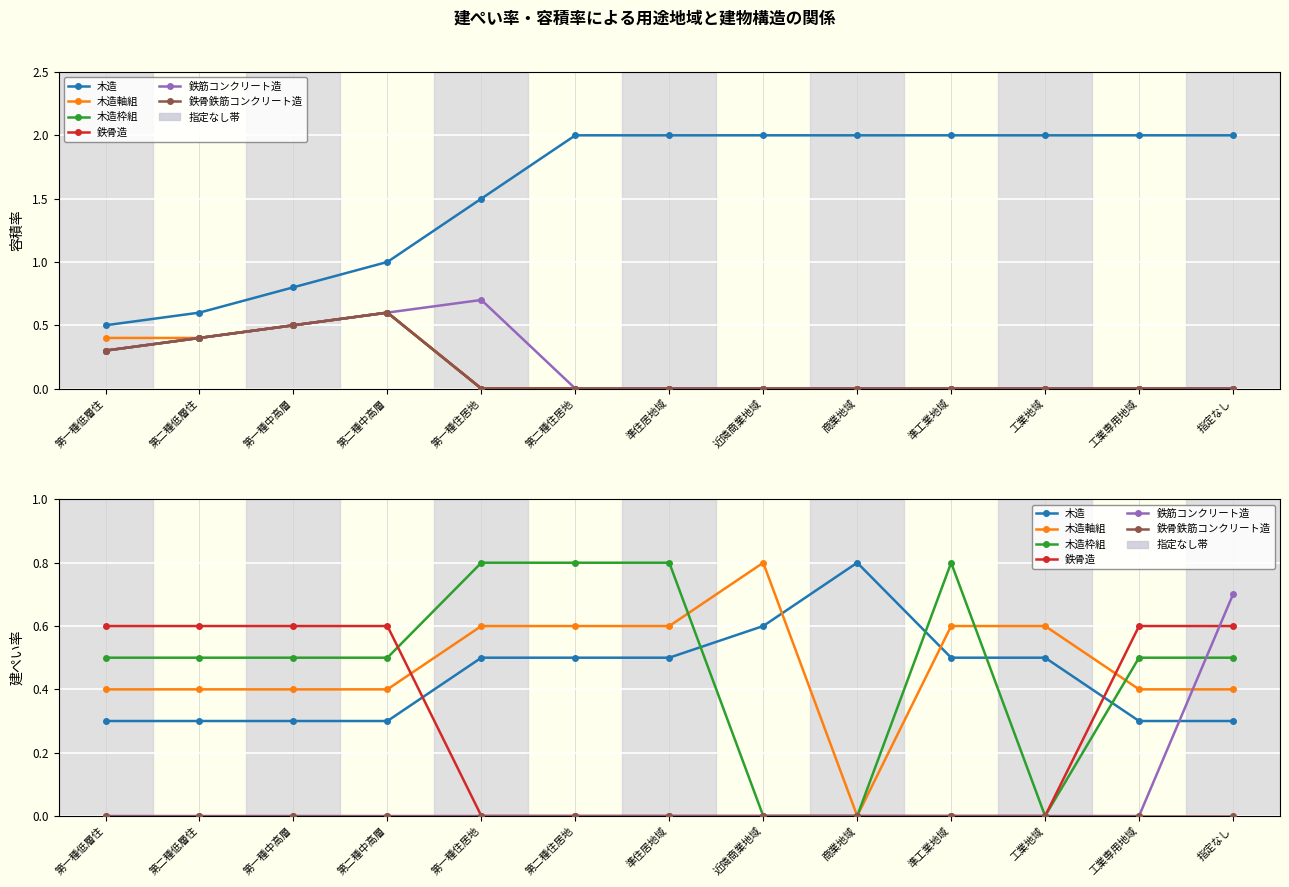

What are all the series names shown in the legend?

木造, 木造軸組, 木造枠組, 鉄骨造, 鉄筋コンクリート造, 鉄骨鉄筋コンクリート造